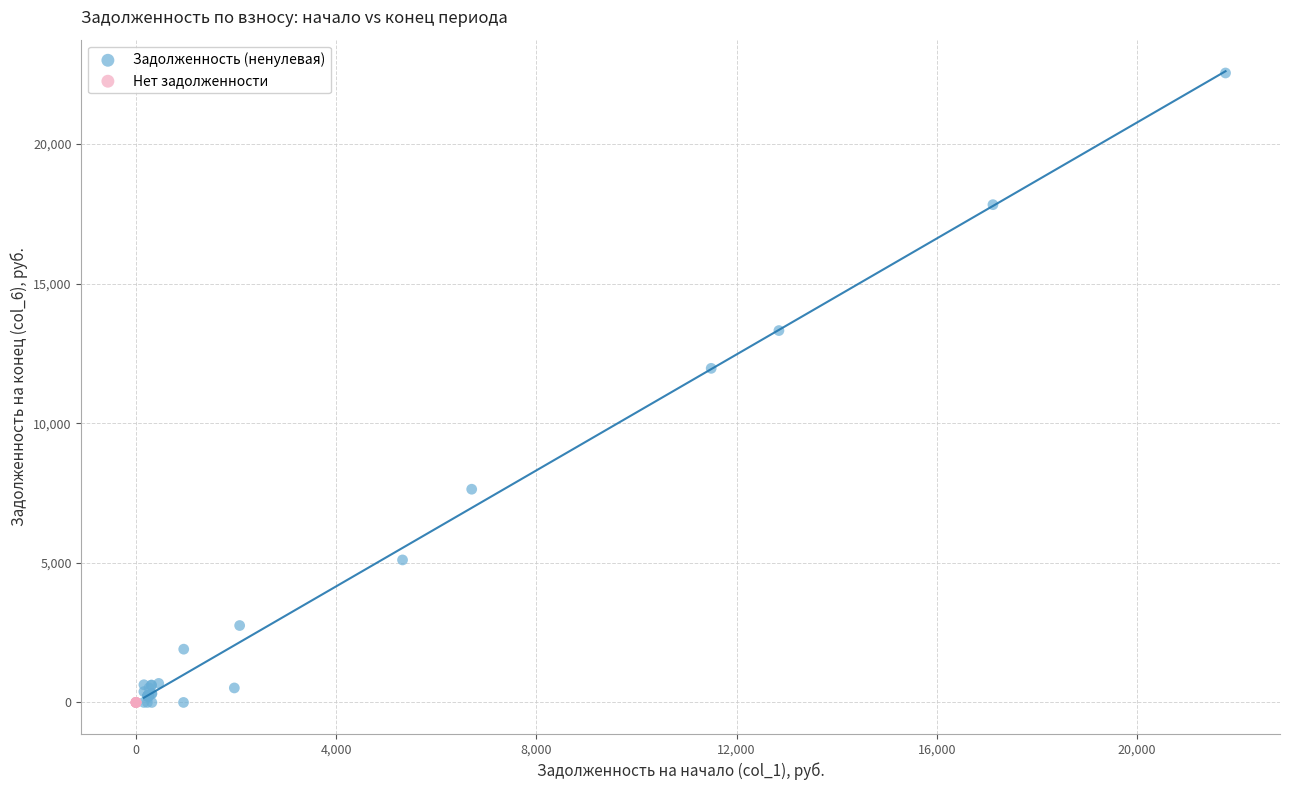

Which series reaches the maximum Y coordinate?

Задолженность (ненулевая)